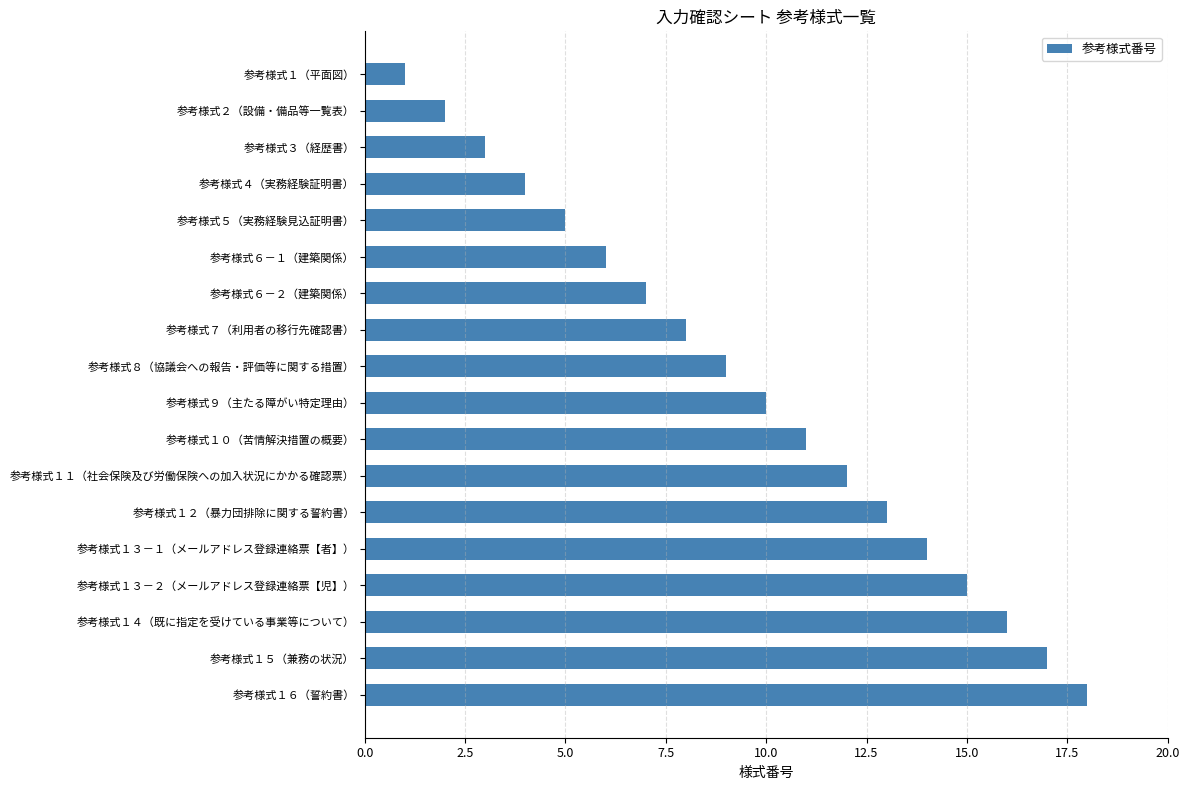

Between 参考様式６－１（建築関係） and 参考様式１６（誓約書）, which is larger?

参考様式１６（誓約書）